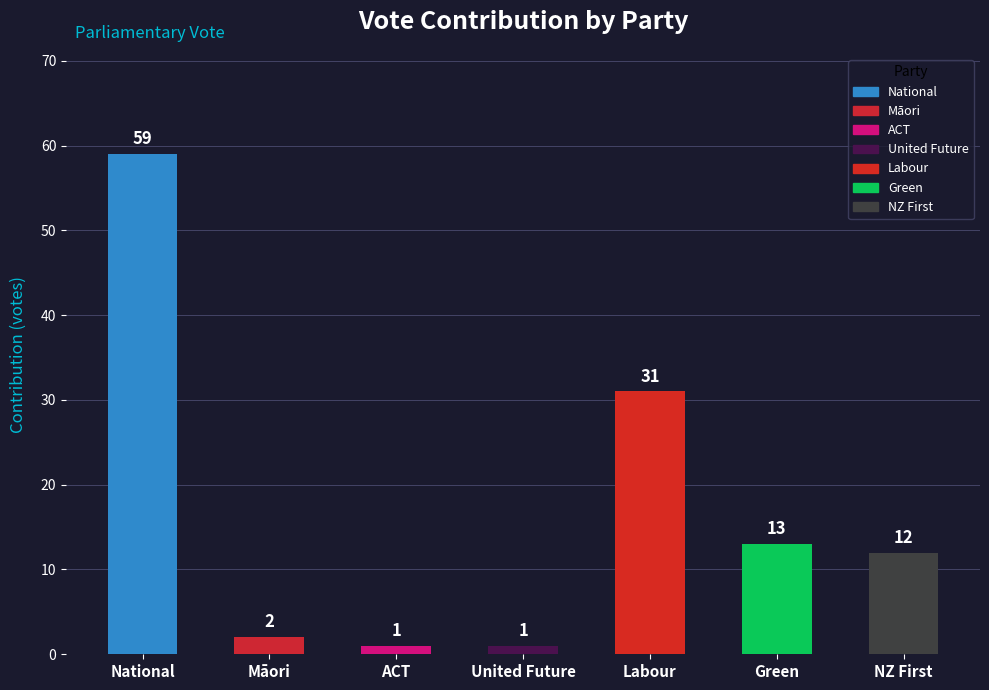

What is the ratio of the value at Māori to the value at Labour?

0.1